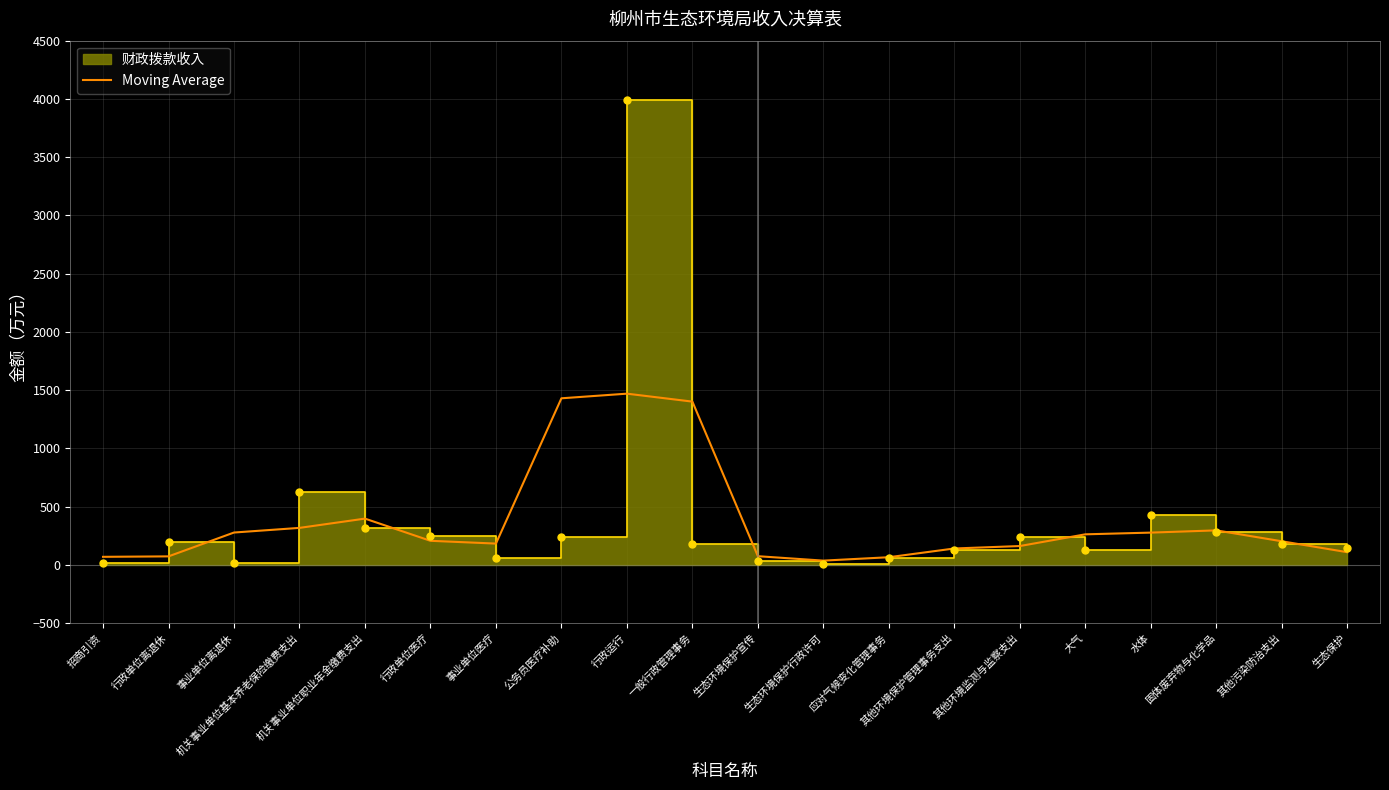

Which has a higher value, 生态环境保护行政许可 or 机关事业单位职业年金缴费支出?

机关事业单位职业年金缴费支出